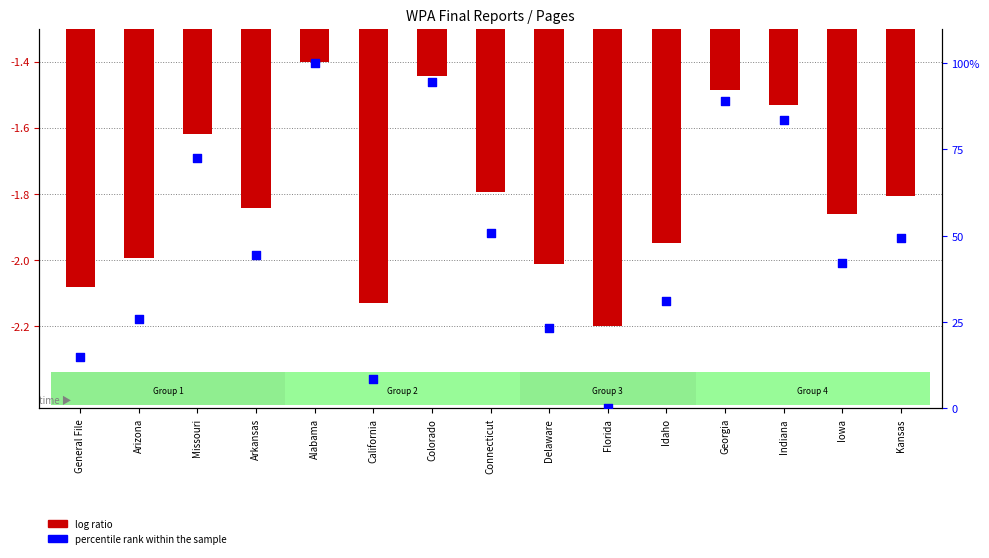

Which series reaches the maximum Y coordinate?

percentile rank within the sample